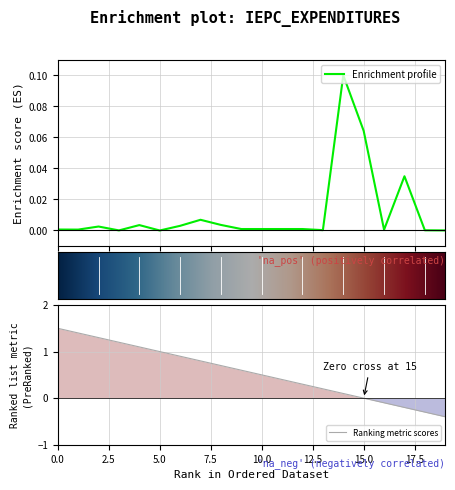

The Ranking metric scores series shows 1.0 at 5.0. True or false?

True